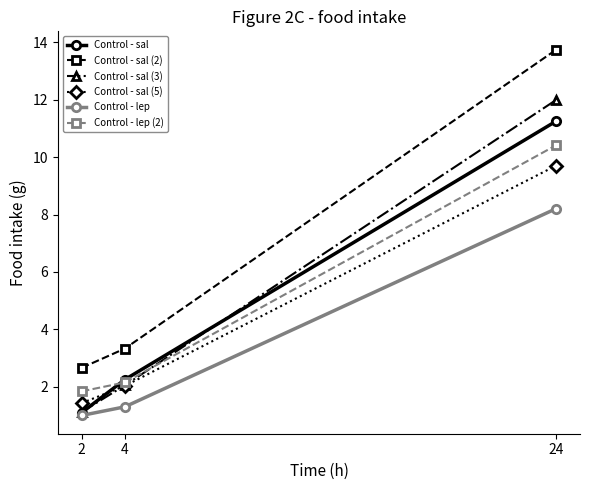

What is the sum of all Control - sal (2) values?

19.7